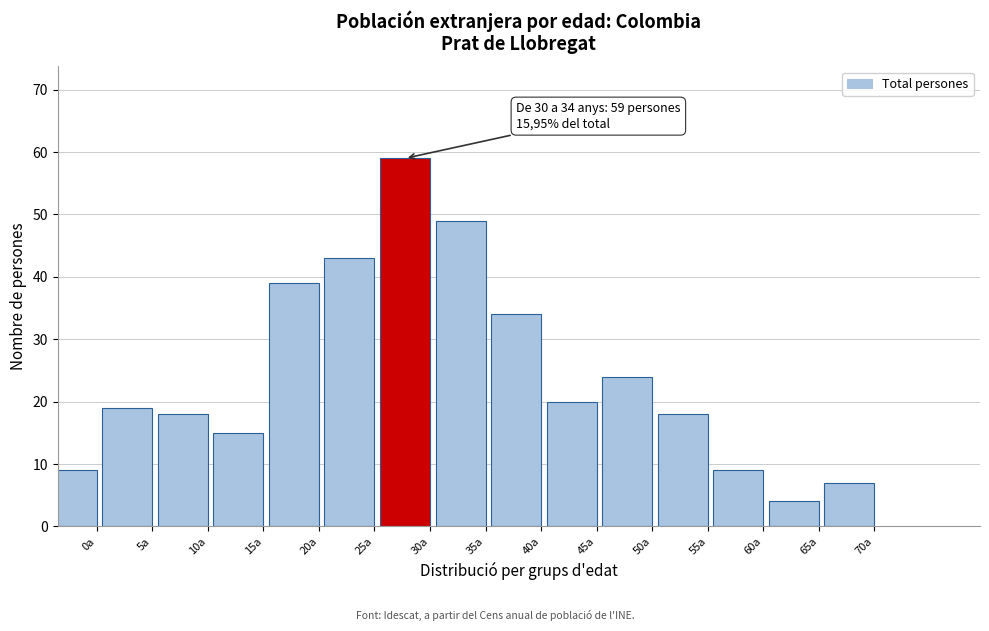

Reading left to right, transcribe all the data shown in this chart.

0a=9	5a=19	10a=18	15a=15	20a=39	25a=43	30a=59	35a=49	40a=34	45a=20	50a=24	55a=18	60a=9	65a=4	70a=7